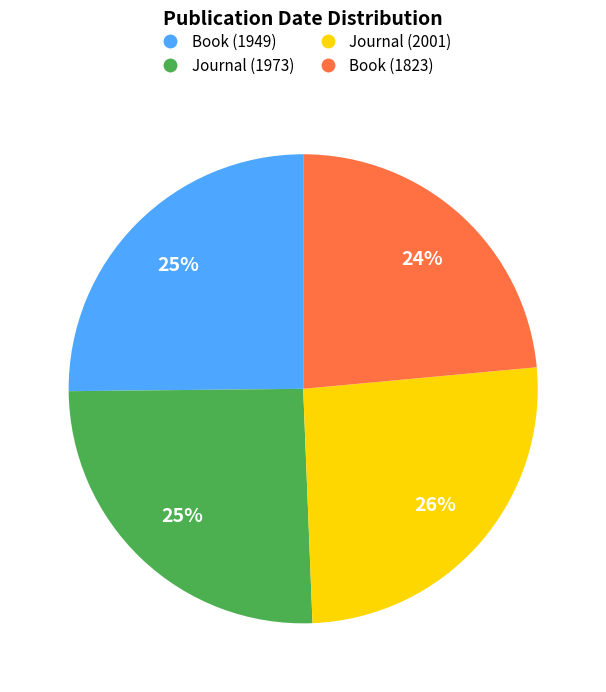

Count the number of slices in the pie.

4